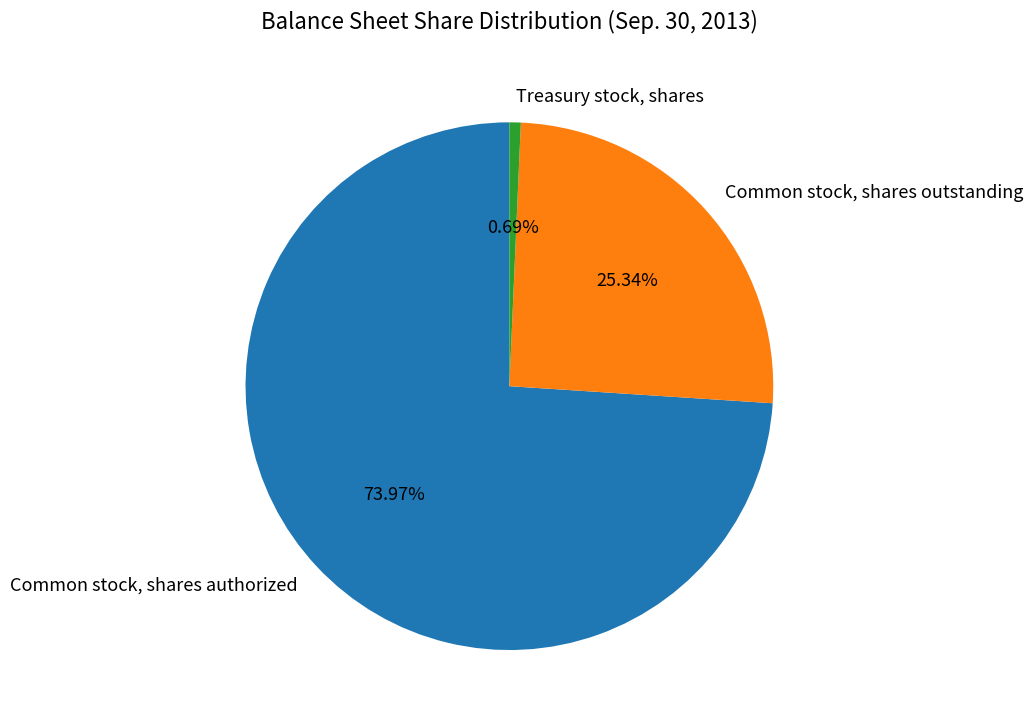

Is the sum of Common stock, shares authorized and Treasury stock, shares greater than half?

Yes